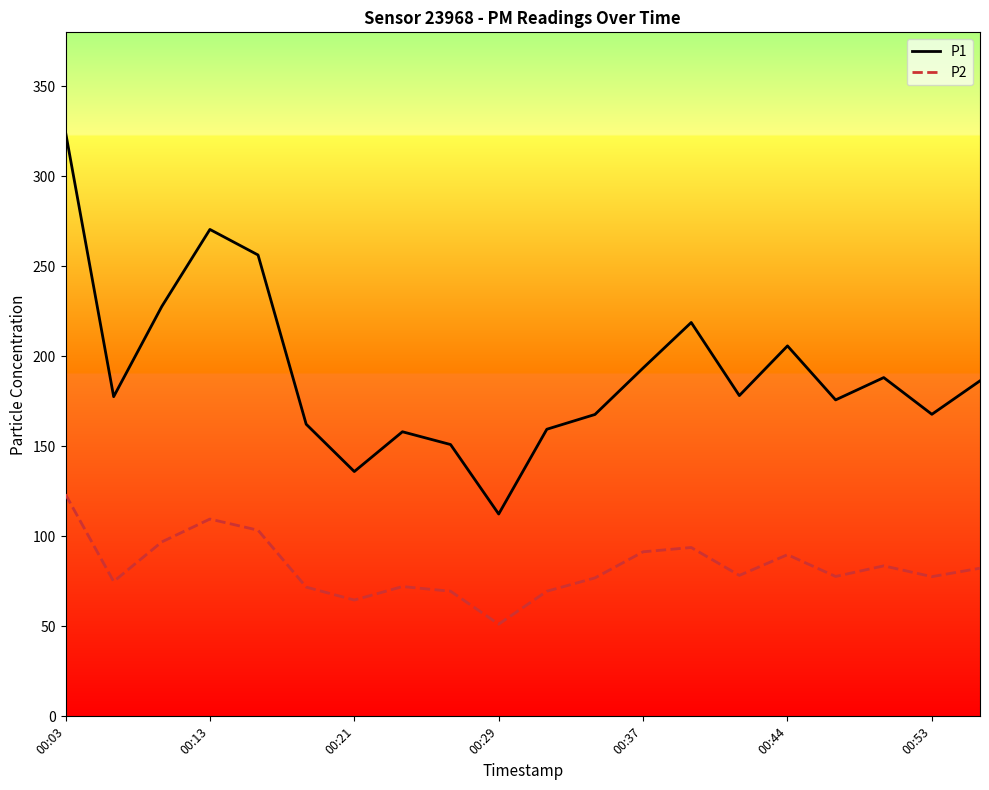

Which series has the widest spread of values?

P1